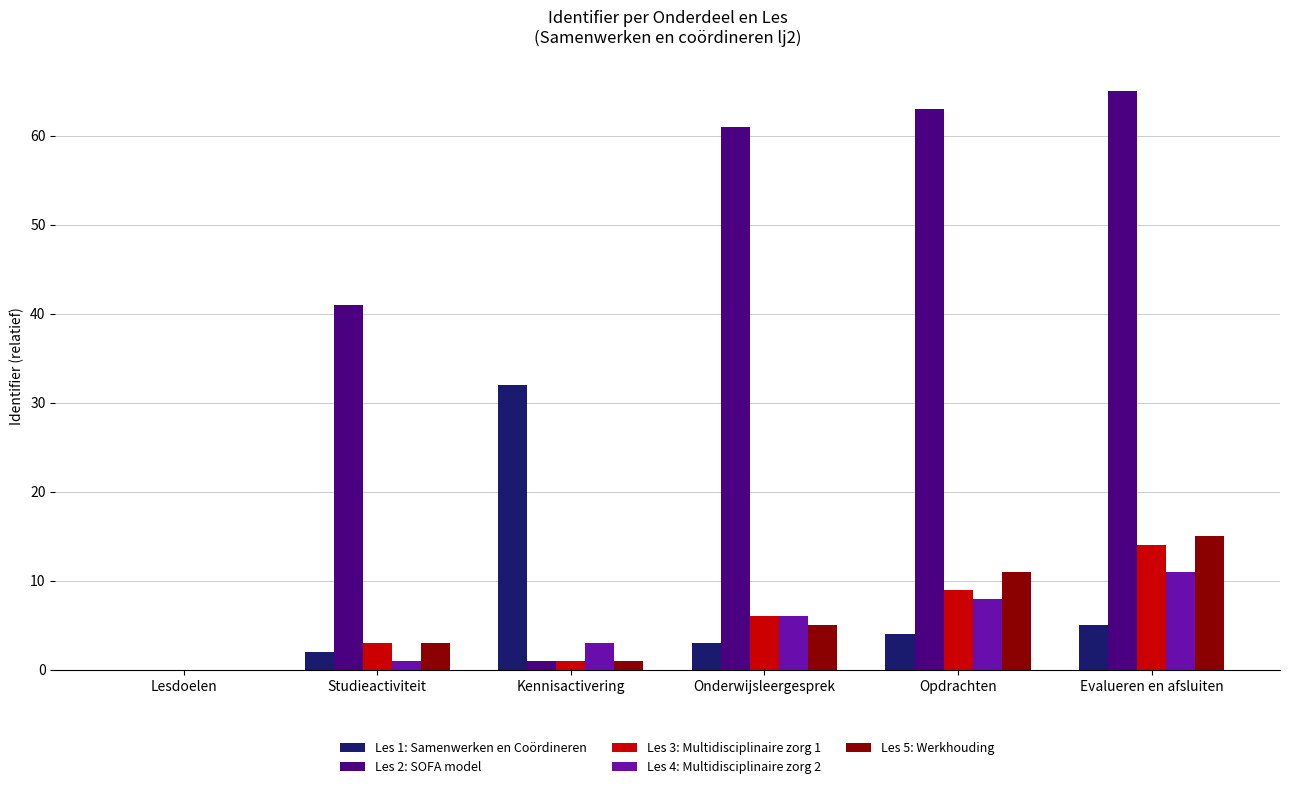

Between Lesdoelen and Opdrachten, which series saw the biggest shift?

Les 2: SOFA model